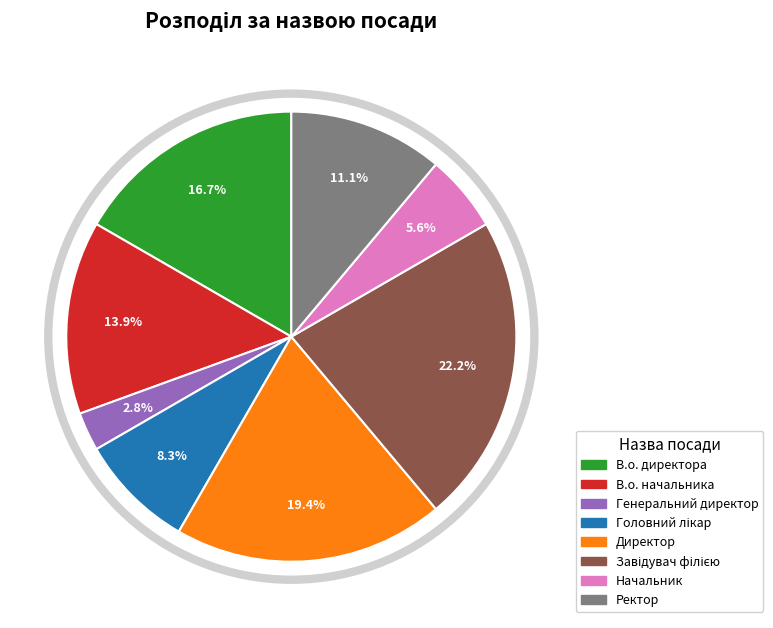

To the nearest percent, what is the difference between the В.о. директора and В.о. начальника slice percentages?

3%